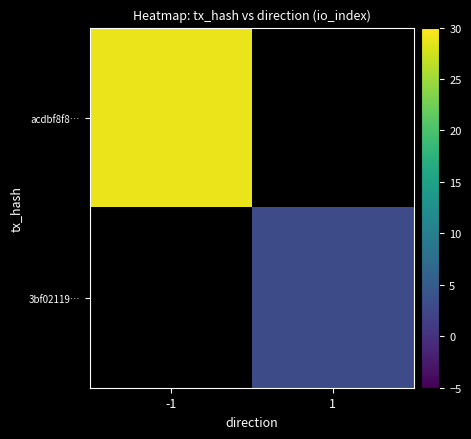

What value does the acdbf8f8… series have at -1?

29.0